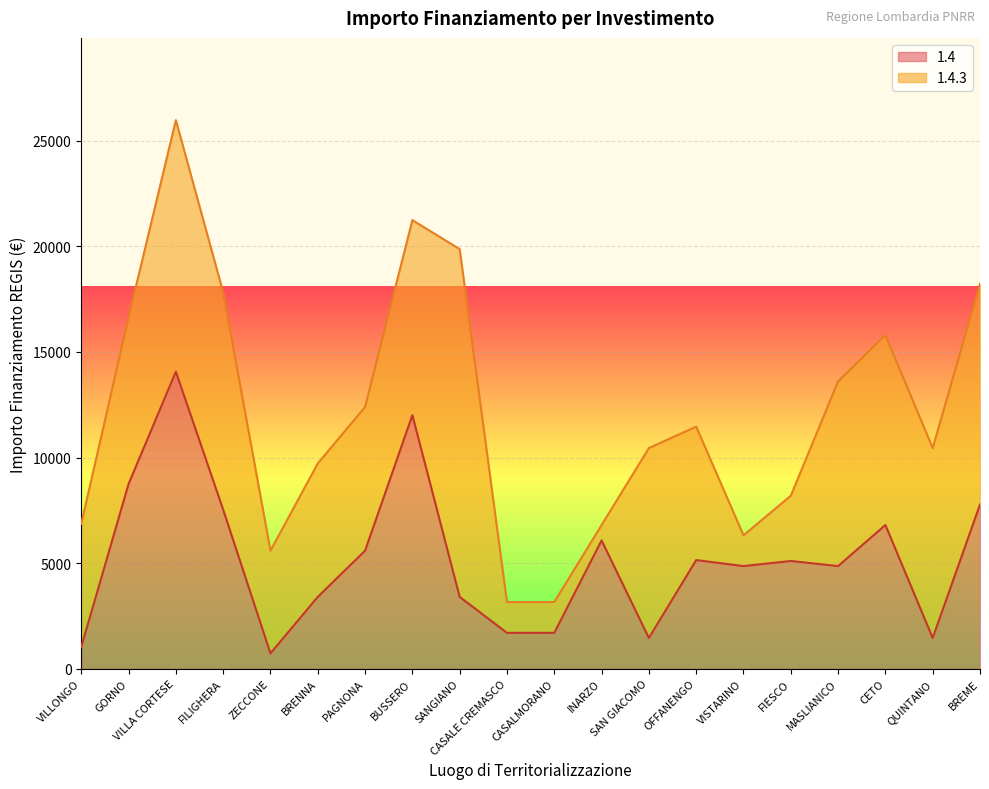

Reading left to right, transcribe all the data shown in this chart.

VILLONGO=1029	GORNO=8748	VILLA CORTESE=14063	FILIGHERA=7533	ZECCONE=729	BRENNA=3402	PAGNONA=5589	BUSSERO=12005	SANGIANO=3402	CASALE CREMASCO=1701	CASALMORANO=1701	INARZO=6075	SAN GIACOMO=1458	OFFANENGO=5145	VISTARINO=4860	FIESCO=5103	MASLIANICO=4860	CETO=6804	QUINTANO=1458	BREME=7776